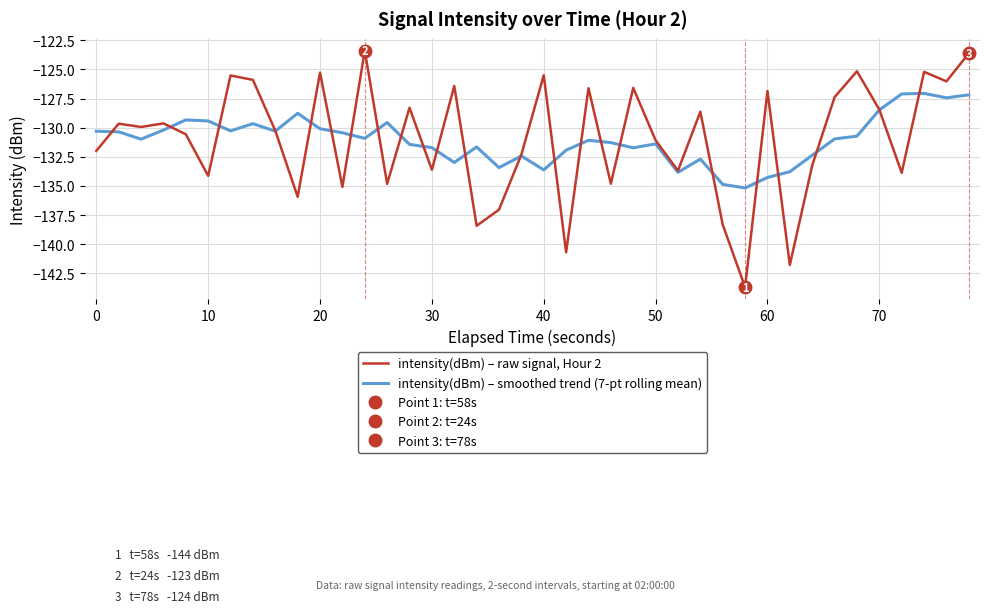

What is the lowest value of the intensity(dBm) – raw signal, Hour 2 series?

-143.7